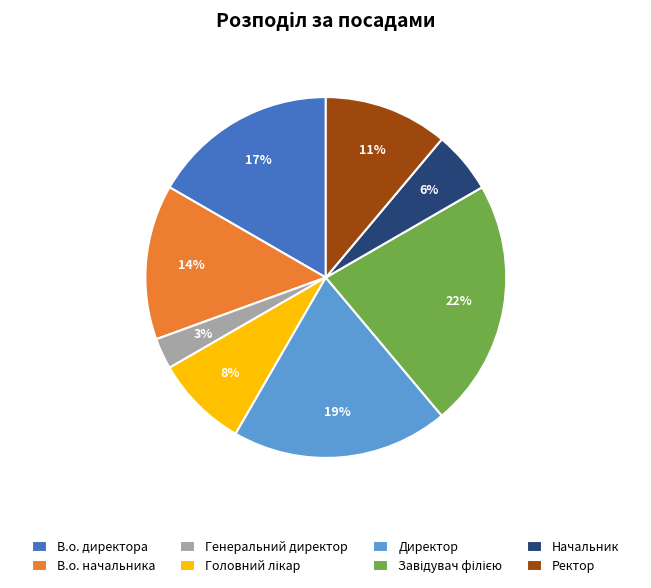

To the nearest percent, what percentage of the pie is В.о. директора?

17%